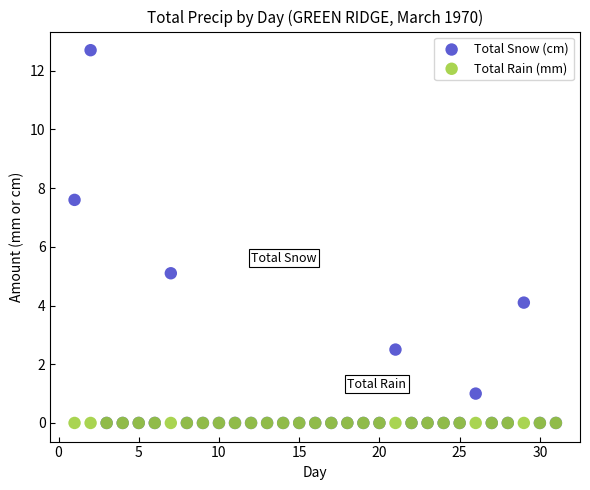

What are all the series names shown in the legend?

Total Snow (cm), Total Rain (mm)